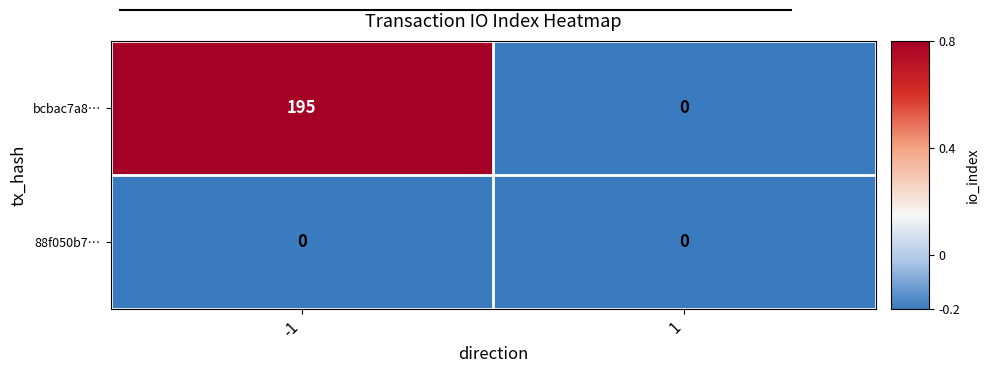

What is the smallest value displayed?

0